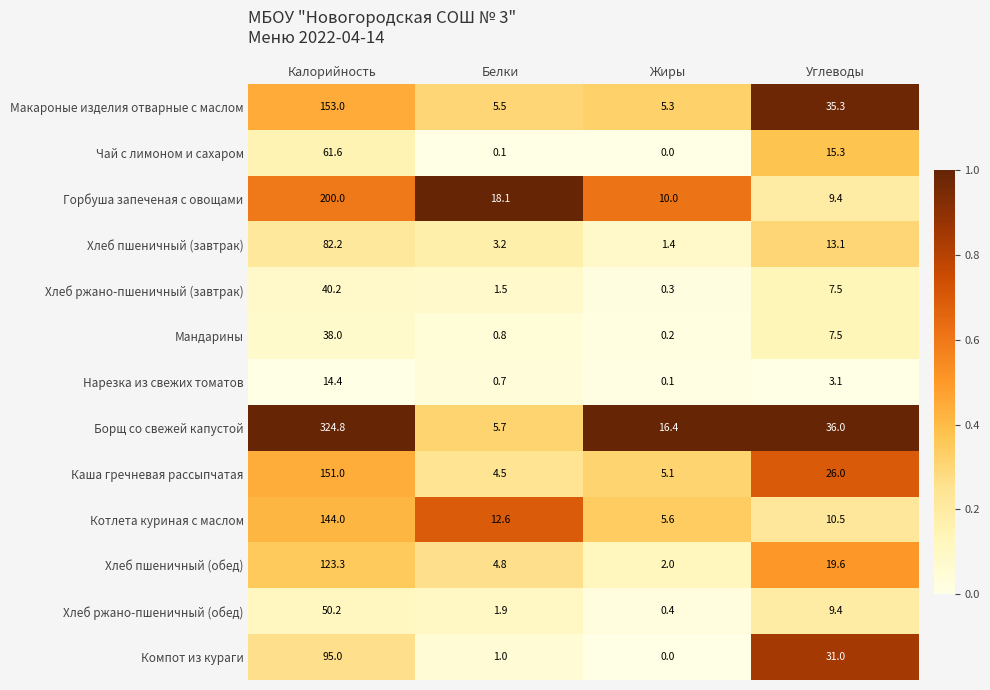

At which category does the chart reach its peak across all series?

Калорийность